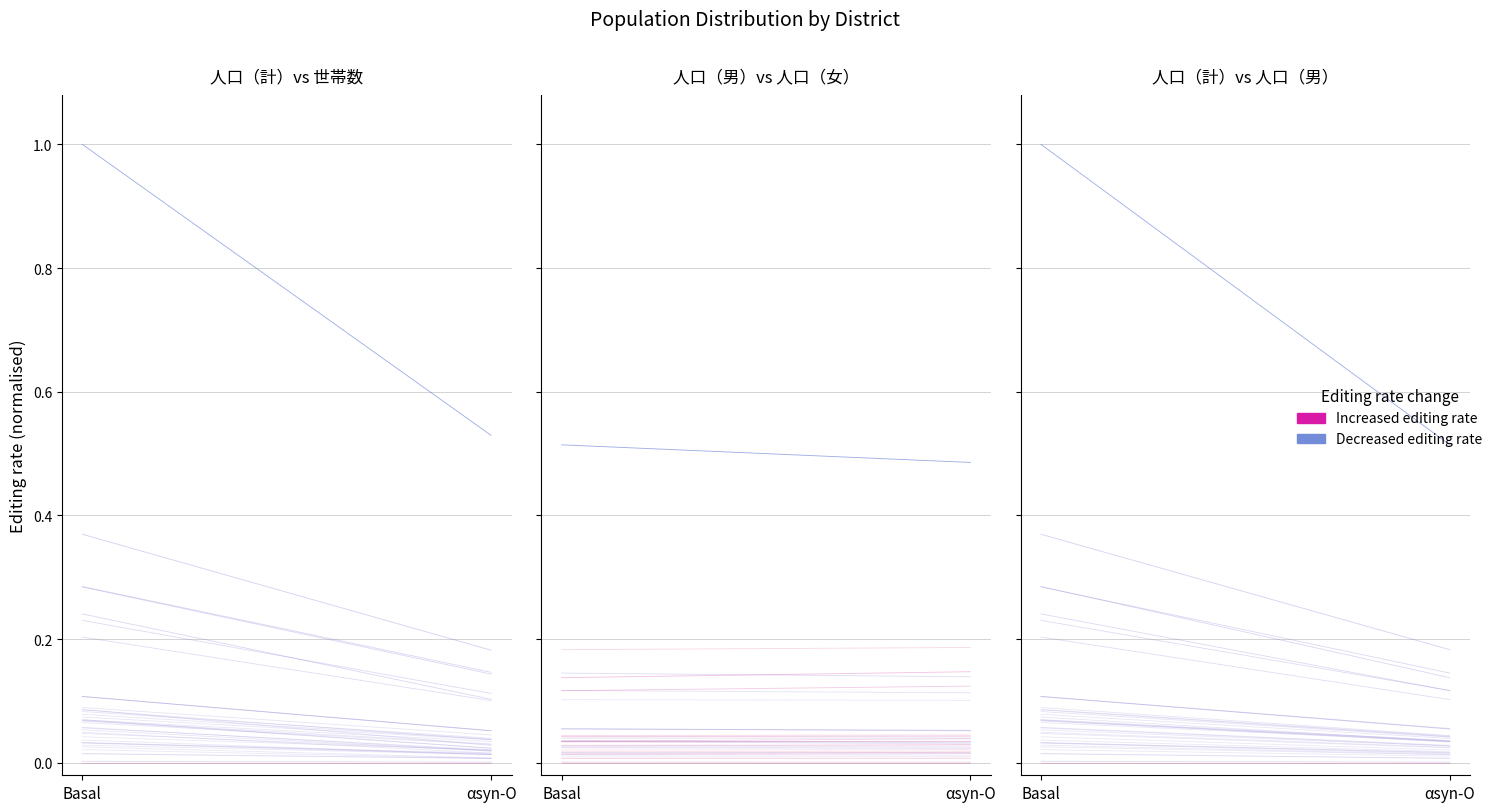

What is the label of the 2nd point from the right?

Basal